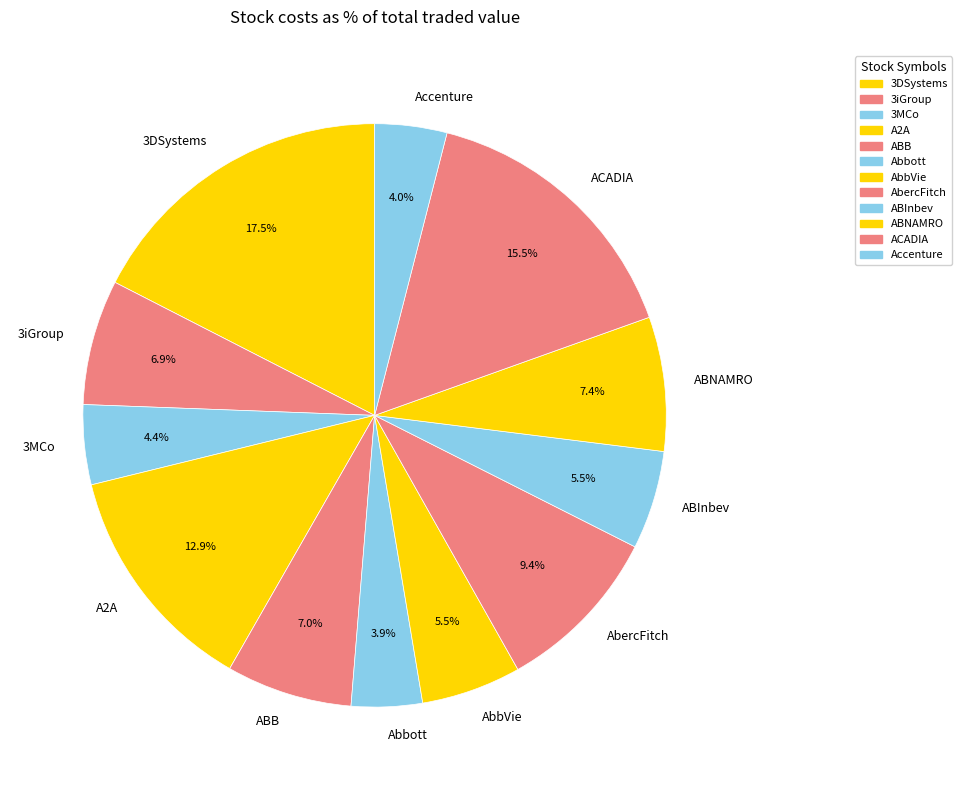

Which slice is the largest?

3DSystems